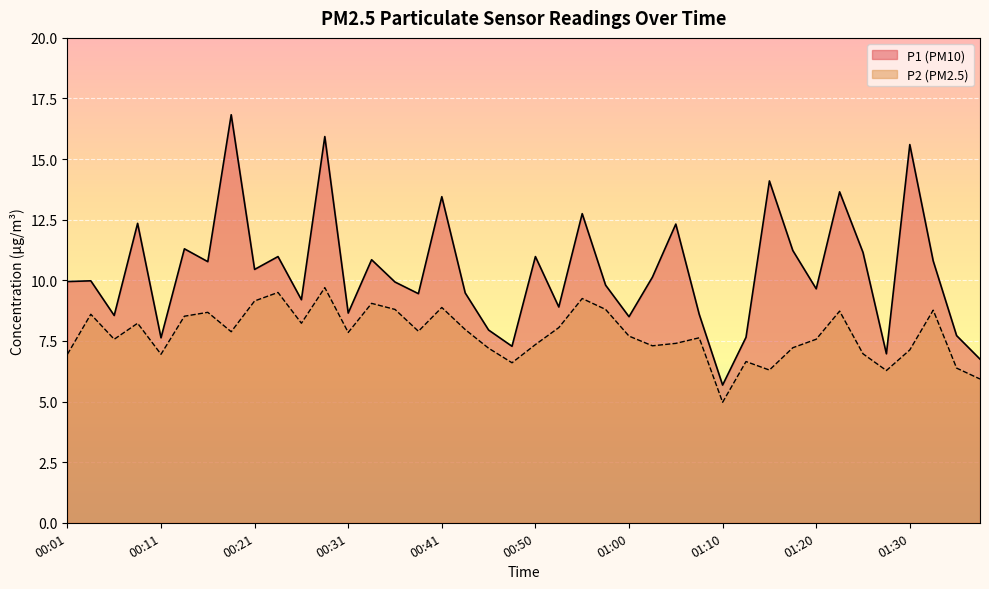

What is the maximum value for P1?

16.8